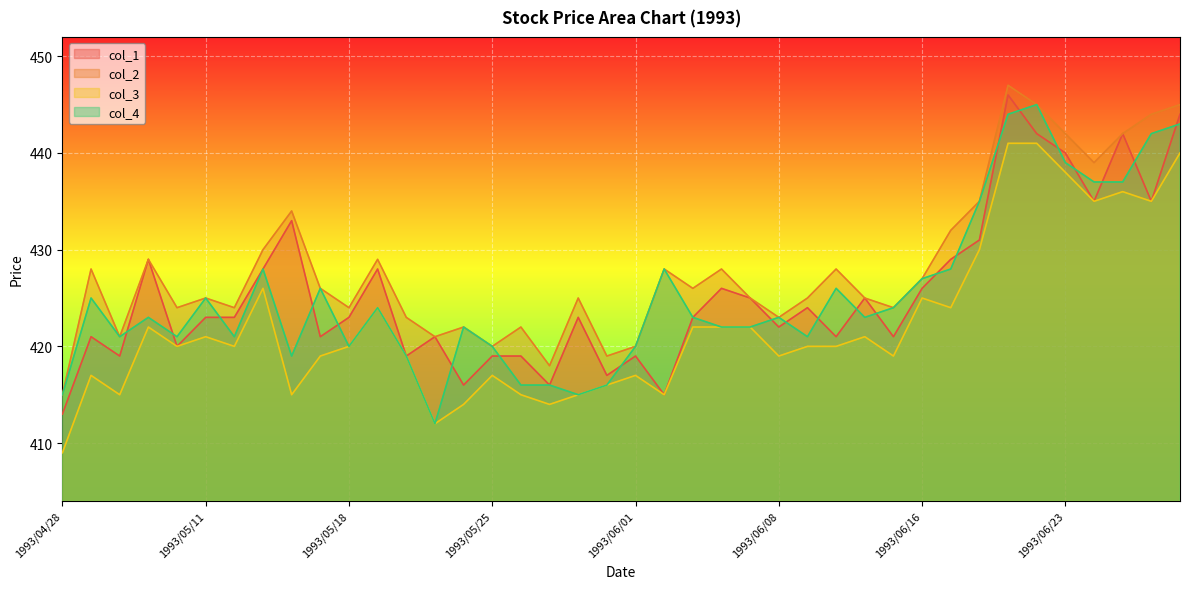

At which category does col_3 reach its first local peak?

1993/04/30